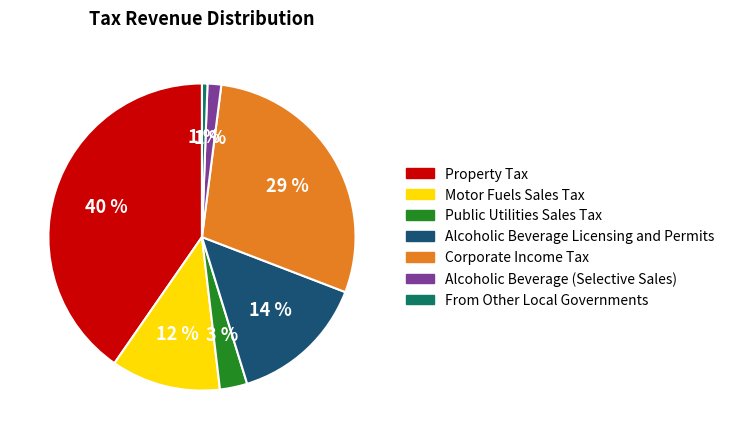

Which slice is the largest?

Property Tax